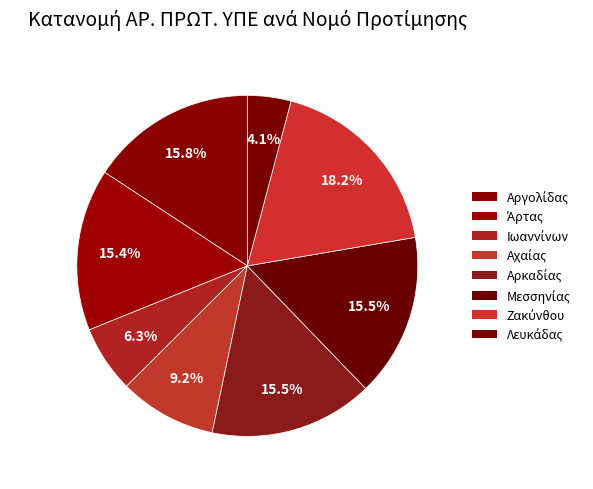

How many slices are in this pie chart?

8